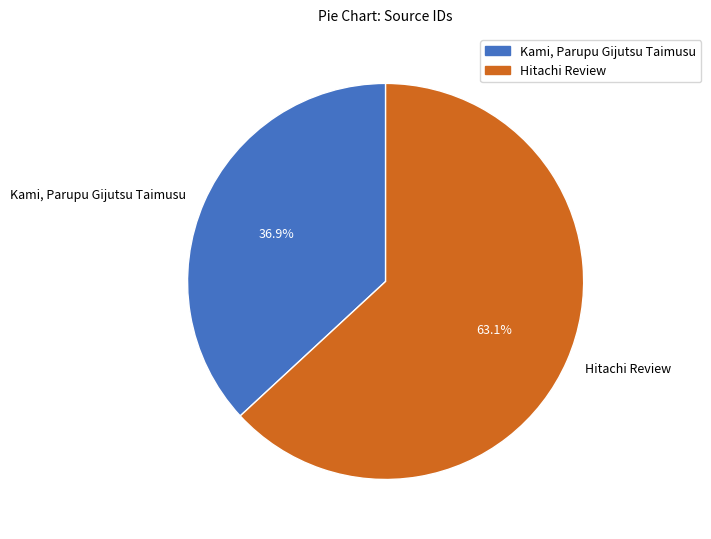

Which slice is the largest?

Hitachi Review